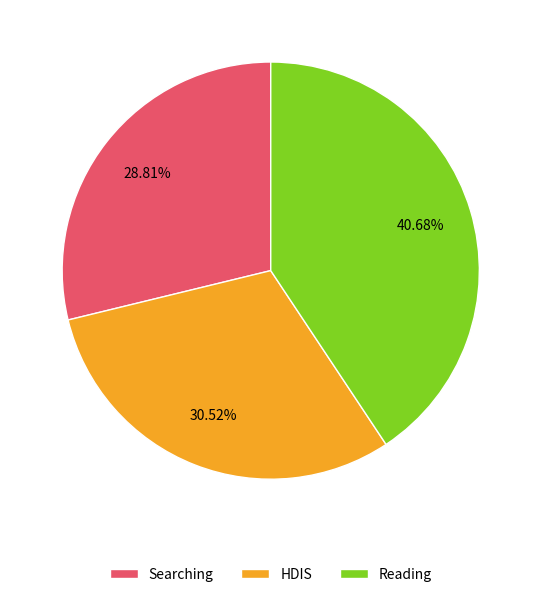

Which has a higher value, HDIS or Searching?

HDIS